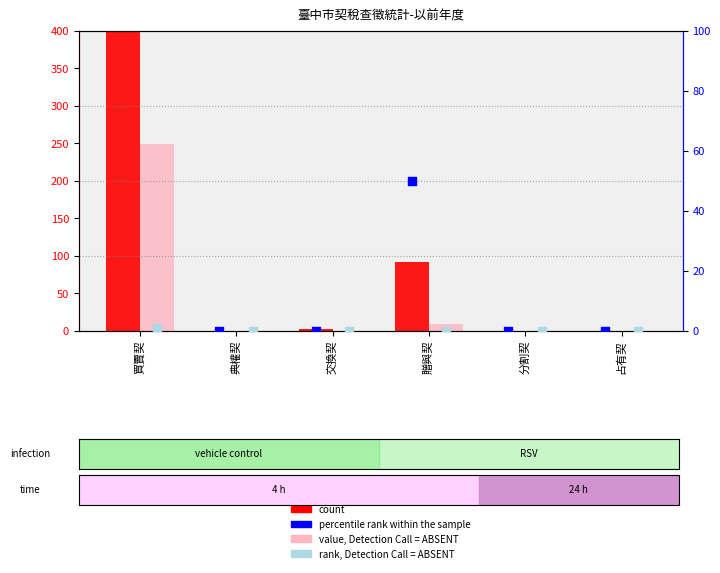

What is the total value across all series at 買賣契?

2421.2